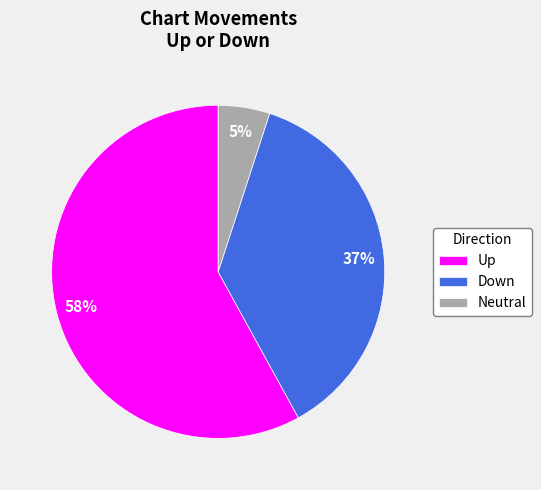

What is the majority slice?

Up